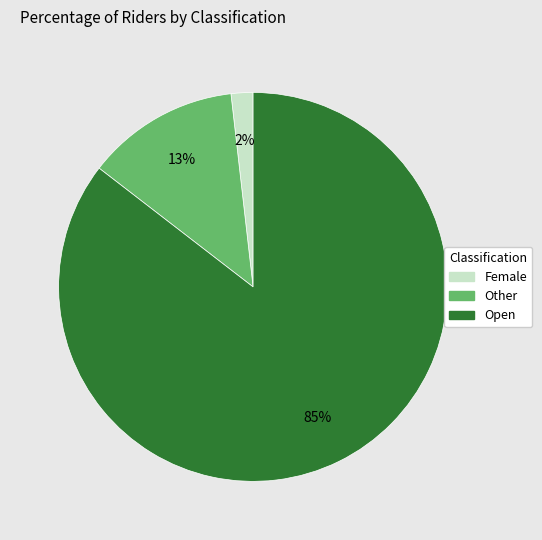

To the nearest percent, what is the average slice percentage?

33%